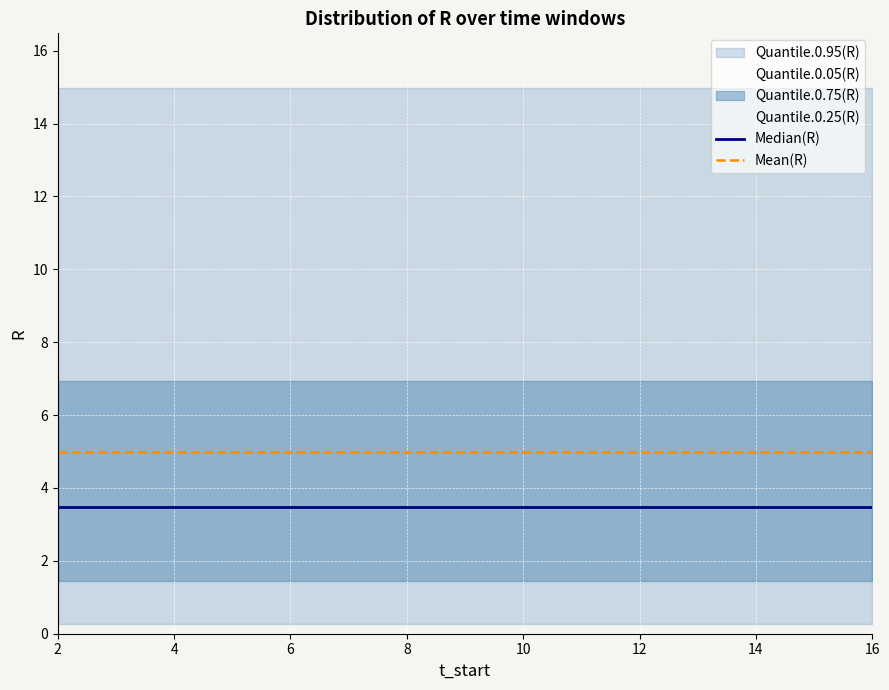

Count the number of categories in the chart.

15